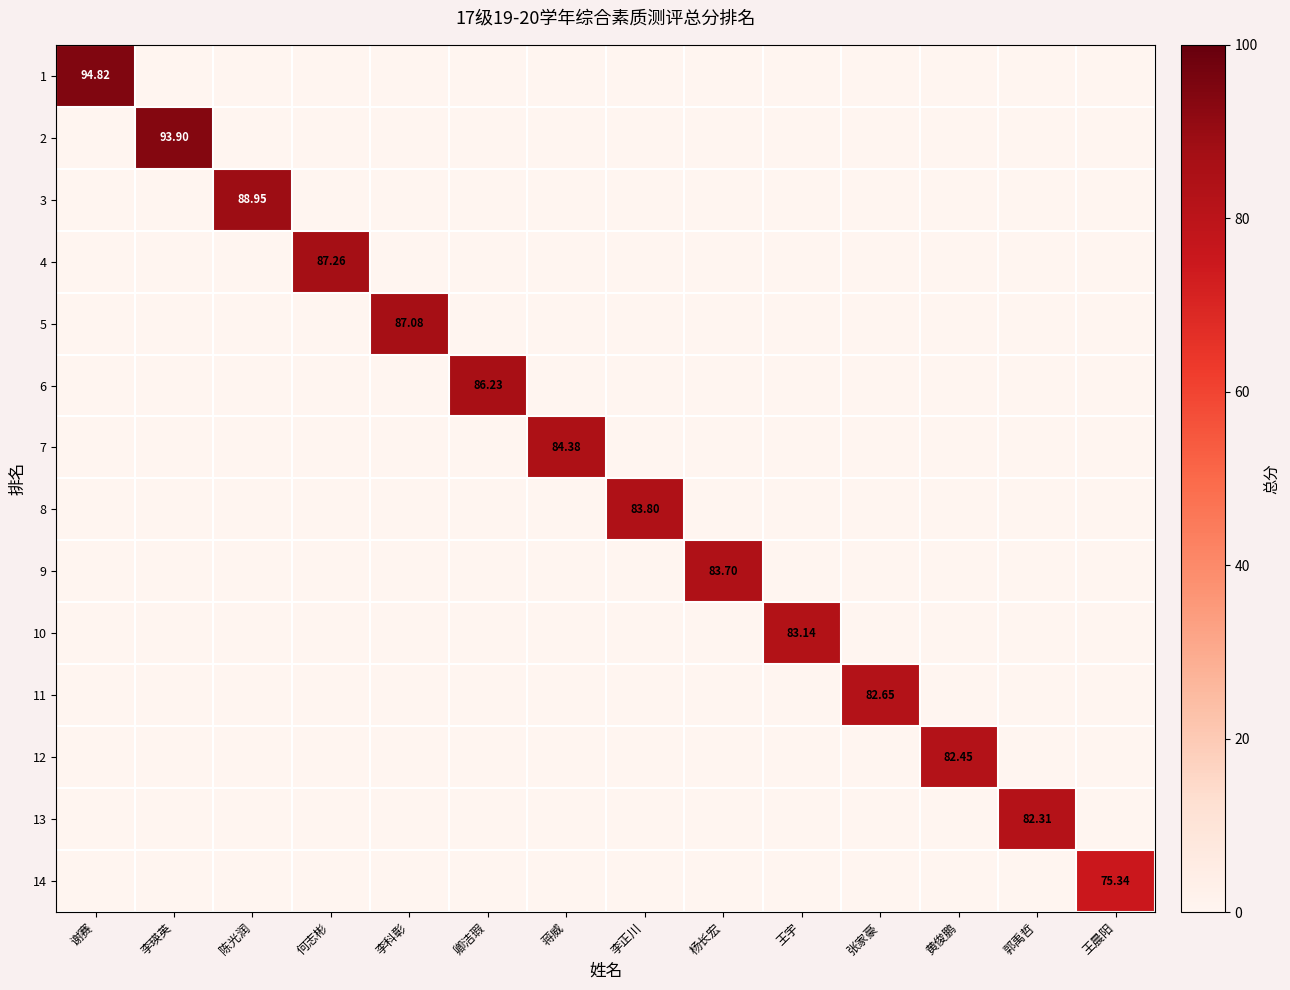

Count the number of categories in the chart.

14